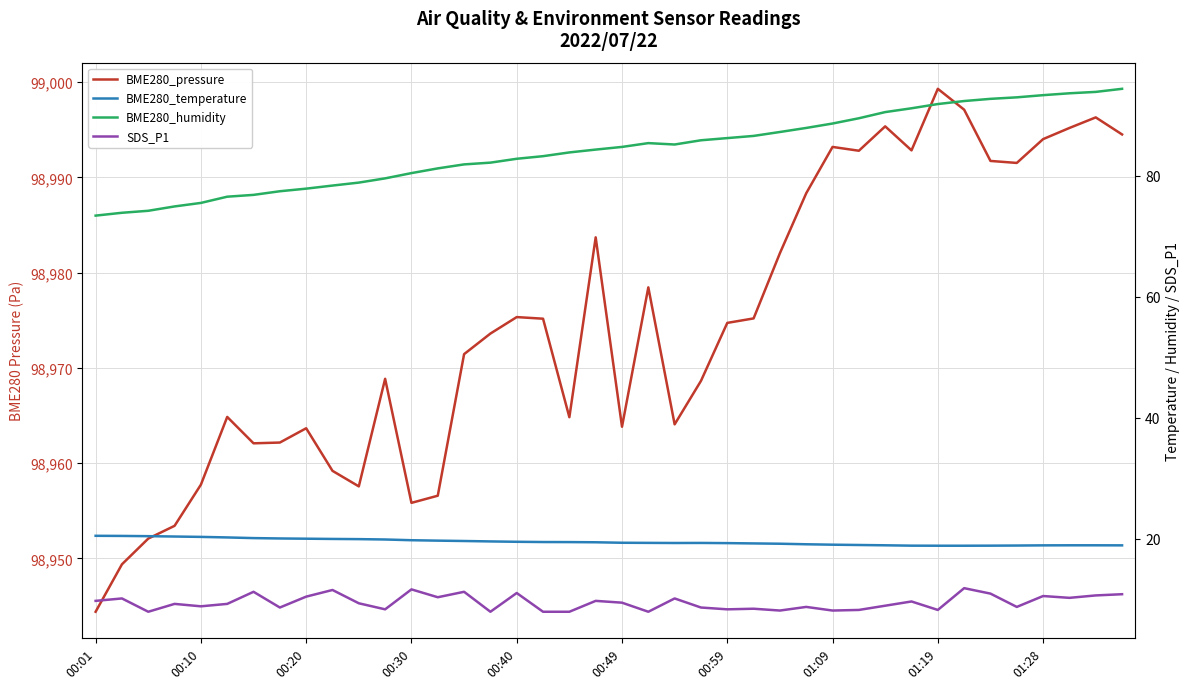

True or false: BME280_pressure and SDS_P1 cross at least once.

False